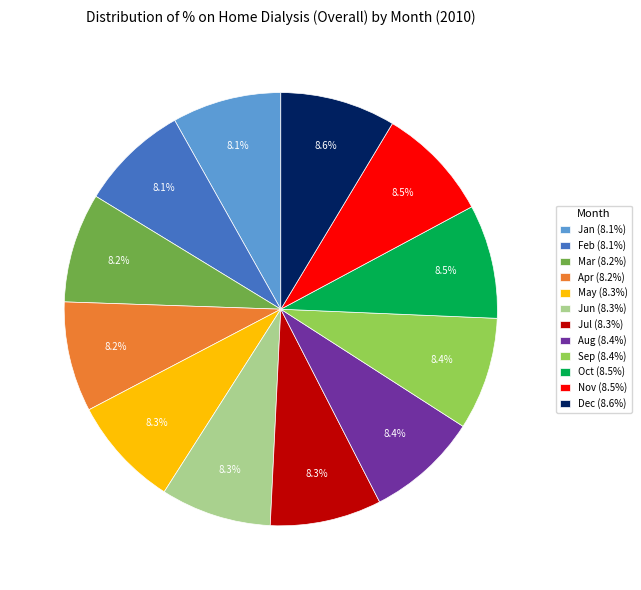

To the nearest percent, what is the average slice percentage?

8%